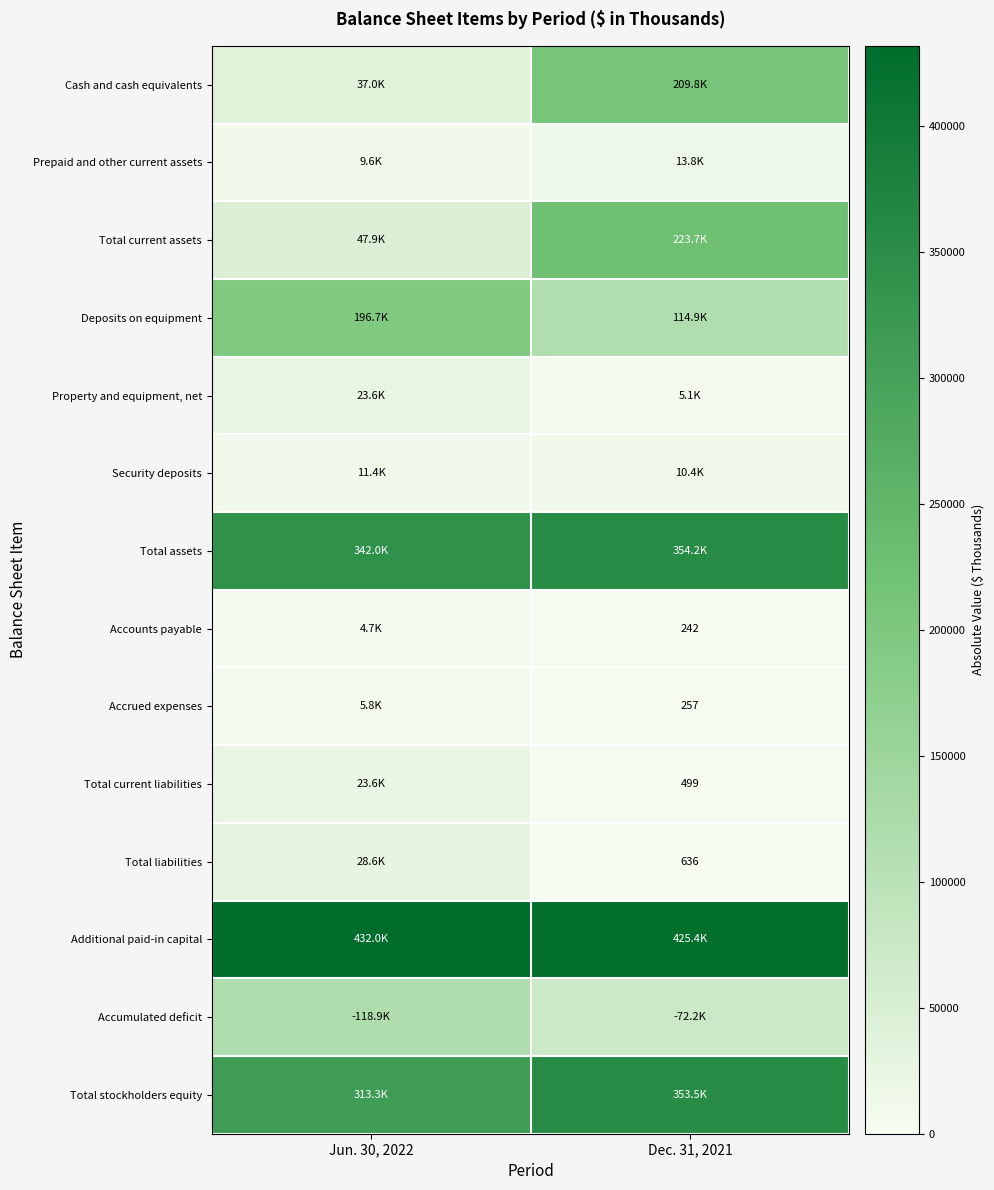

True or false: Security deposits has a value of 6914 at Dec. 31, 2021.

False